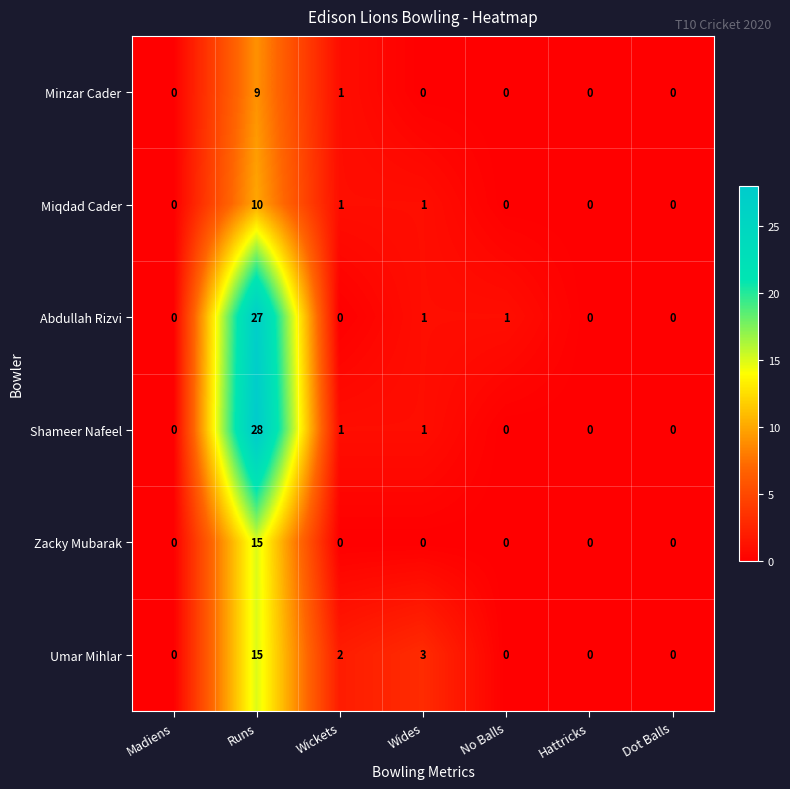

Is the value of Umar Mihlar at Wickets greater than the value of Miqdad Cader at No Balls?

Yes